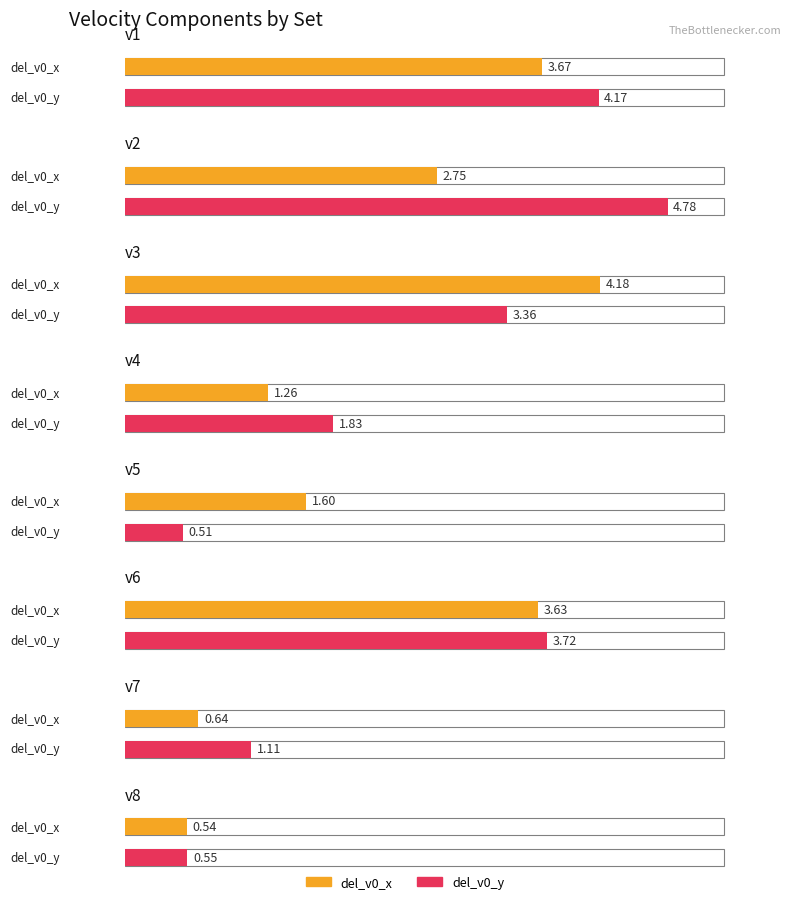

Which series has the largest range (max minus min)?

del_v0_y